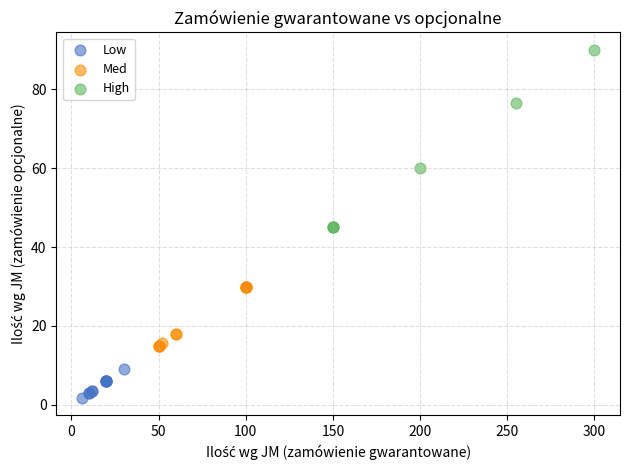

Which series reaches the minimum Y coordinate?

Low